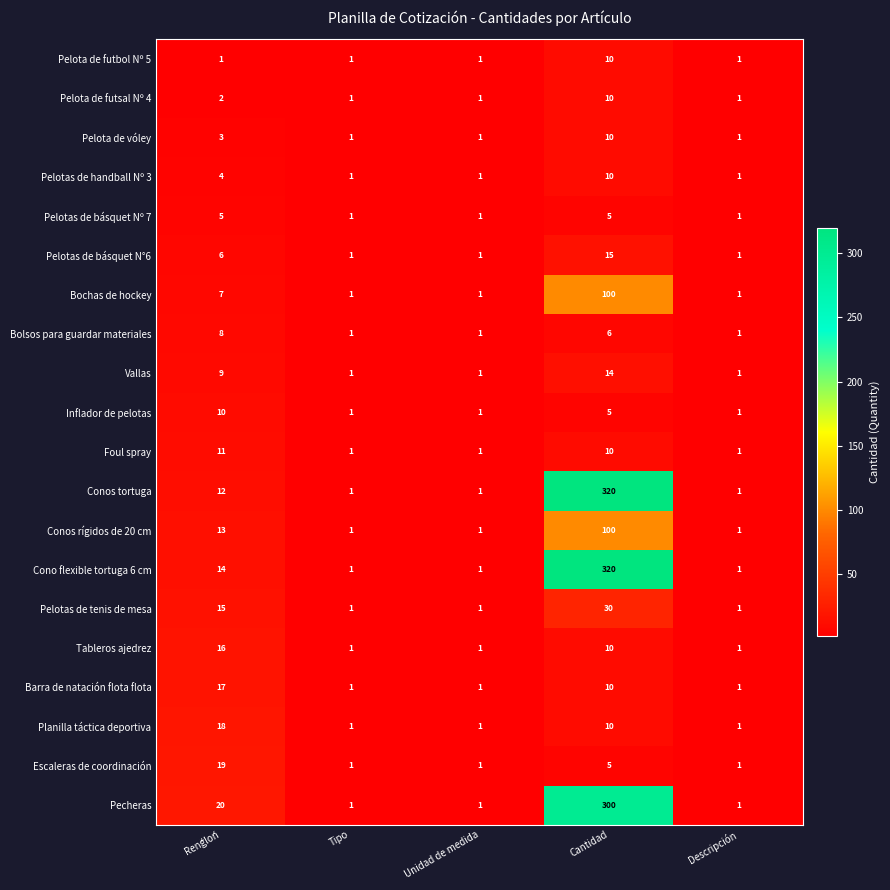

What is the sum of all Bochas de hockey values?

110